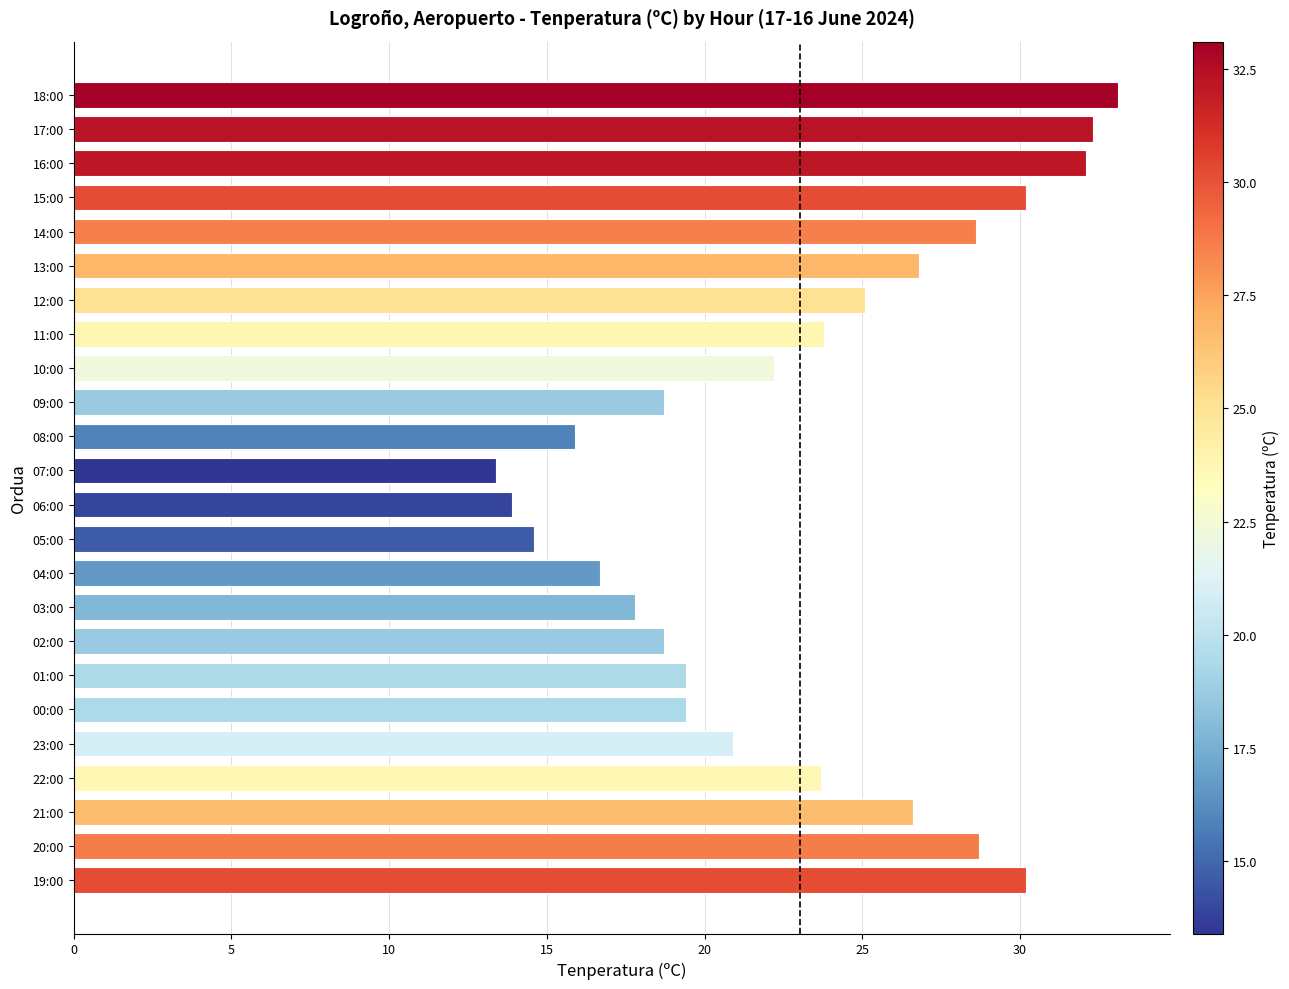

What is the sum of the values at 05:00 and 12:00?

39.7